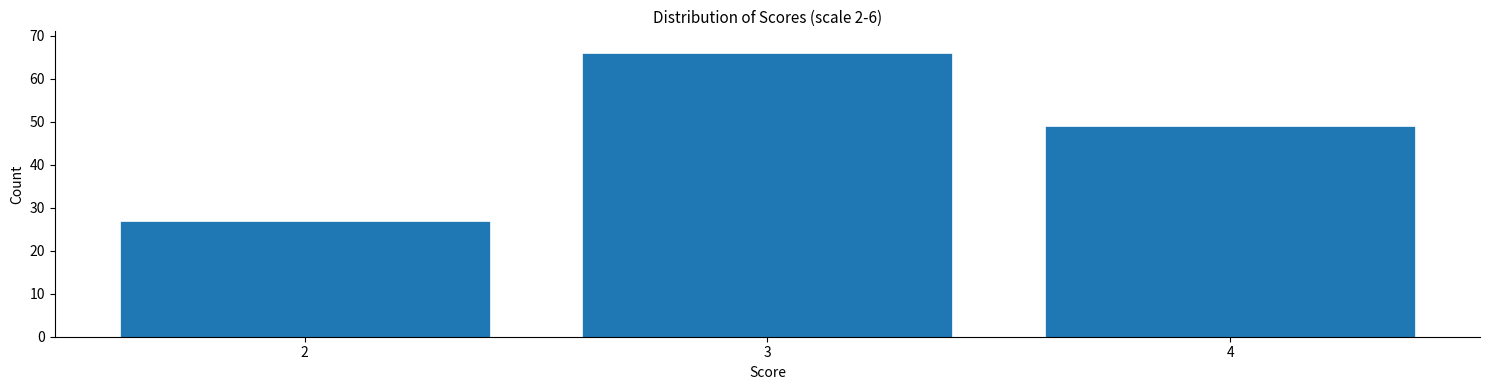

Reading right to left, extract all data points from this chart.

4=49	3=66	2=27